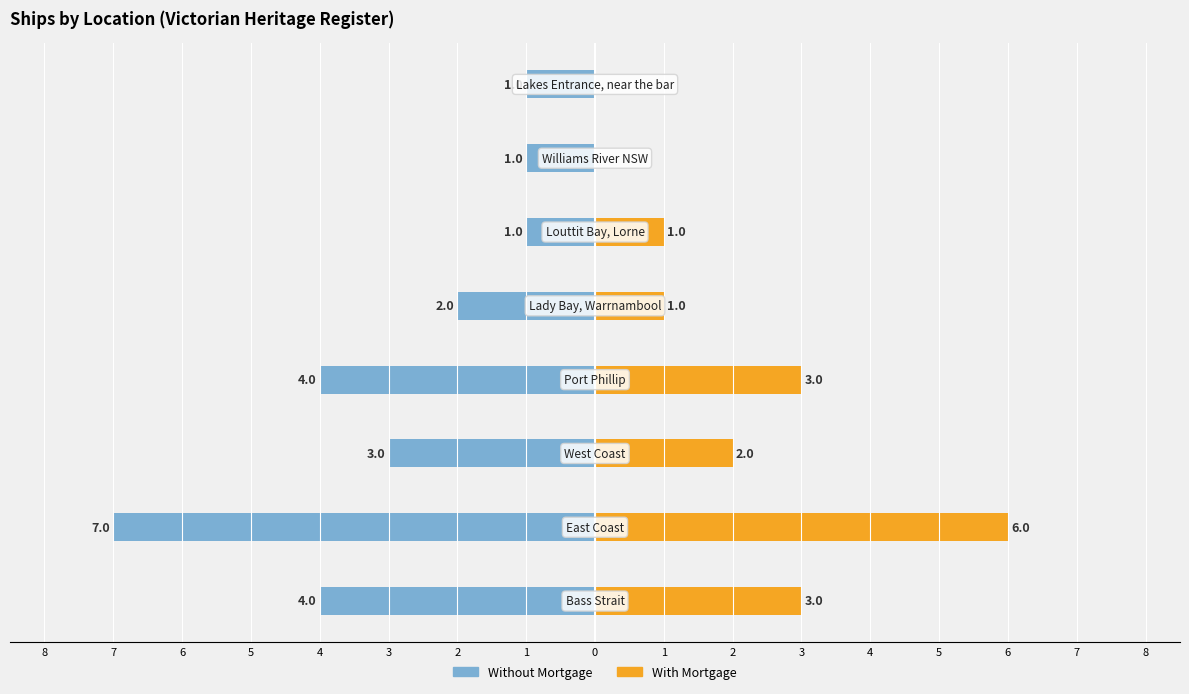

How many values in the With Mortgage series are below 2?

4